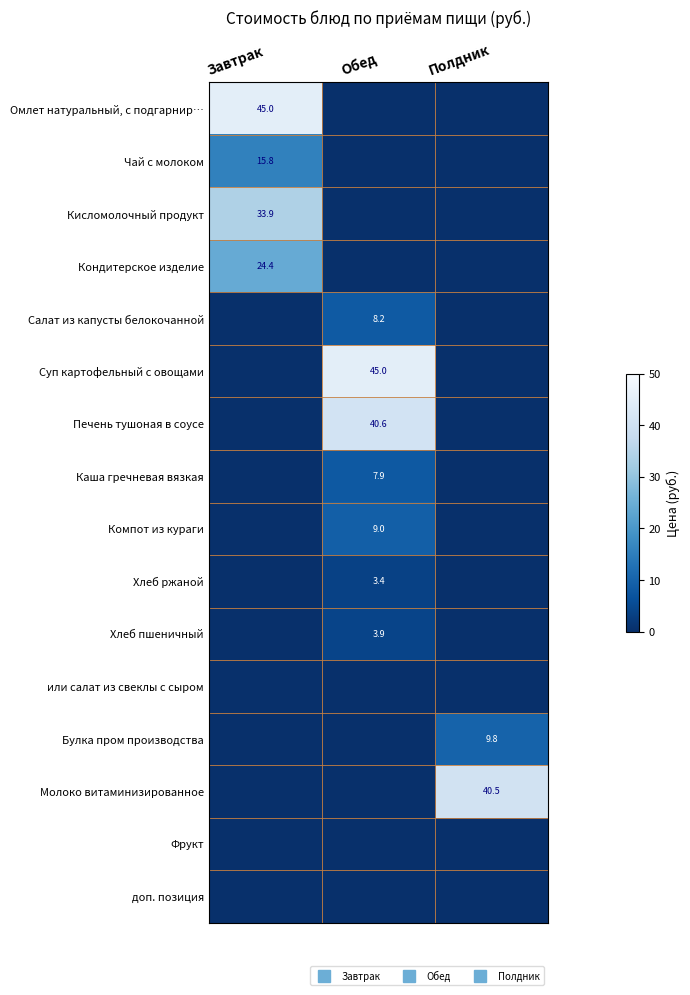

Is it true that Печень тушоная в соусе equals 24.3 at Полдник?

False